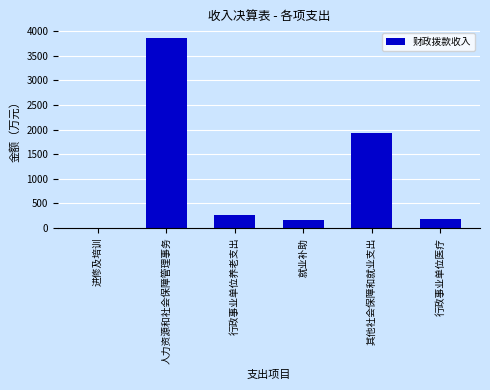

The value at 进修及培训 is 6.4. True or false?

True